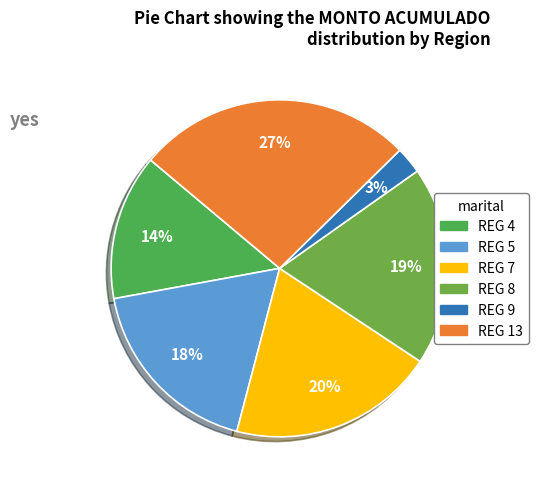

How many segments does this pie chart have?

6